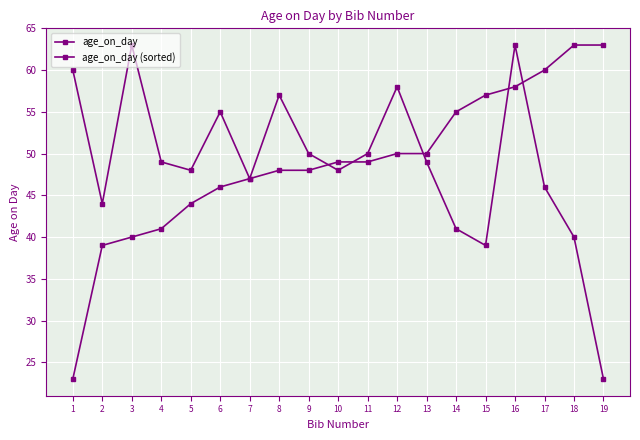

What is the sum of the age_on_day values at 12 and 9?

108